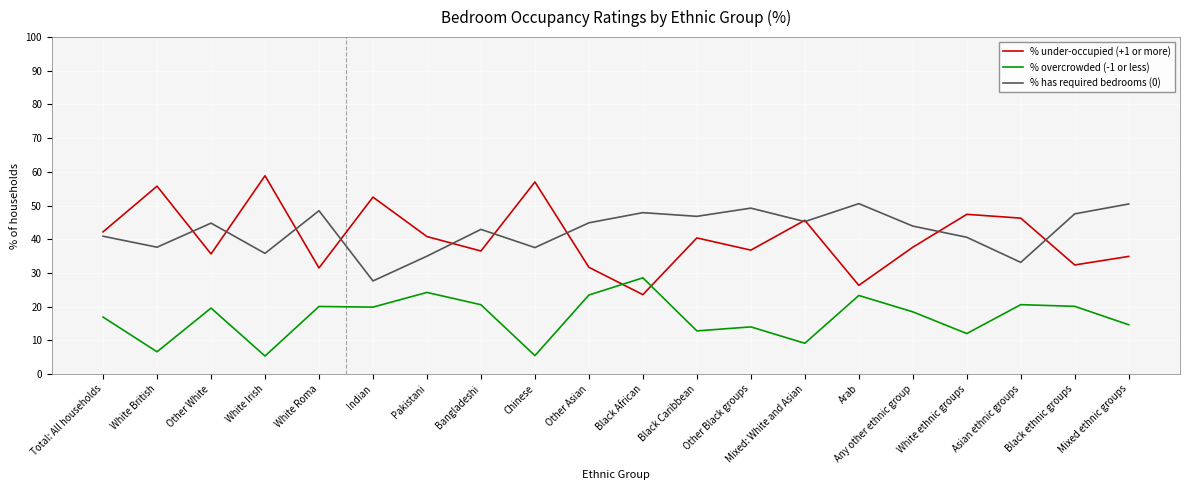

True or false: % overcrowded (-1 or less) and % has required bedrooms (0) cross at least once.

False